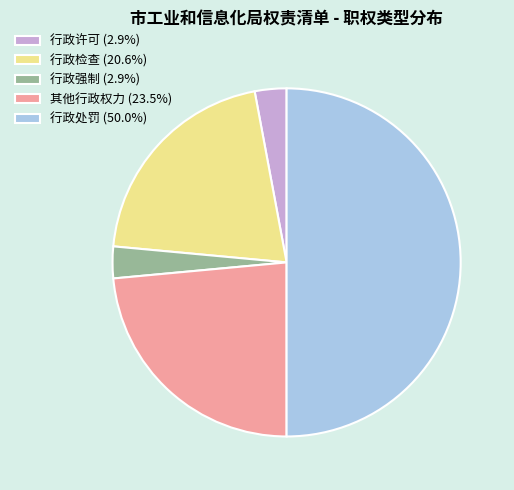

Combined, do 行政处罚 and 行政检查 account for over 50%?

Yes